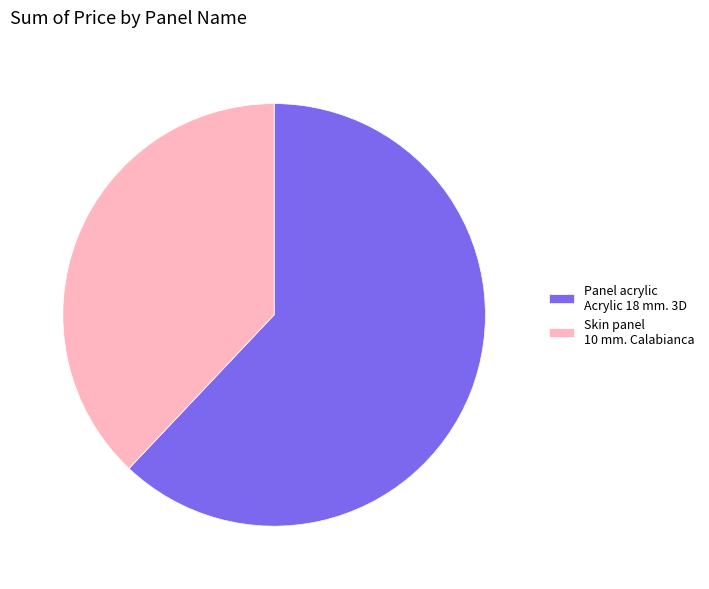

Which category accounts for the majority?

Panel acrylic Acrylic 18 mm. 3D